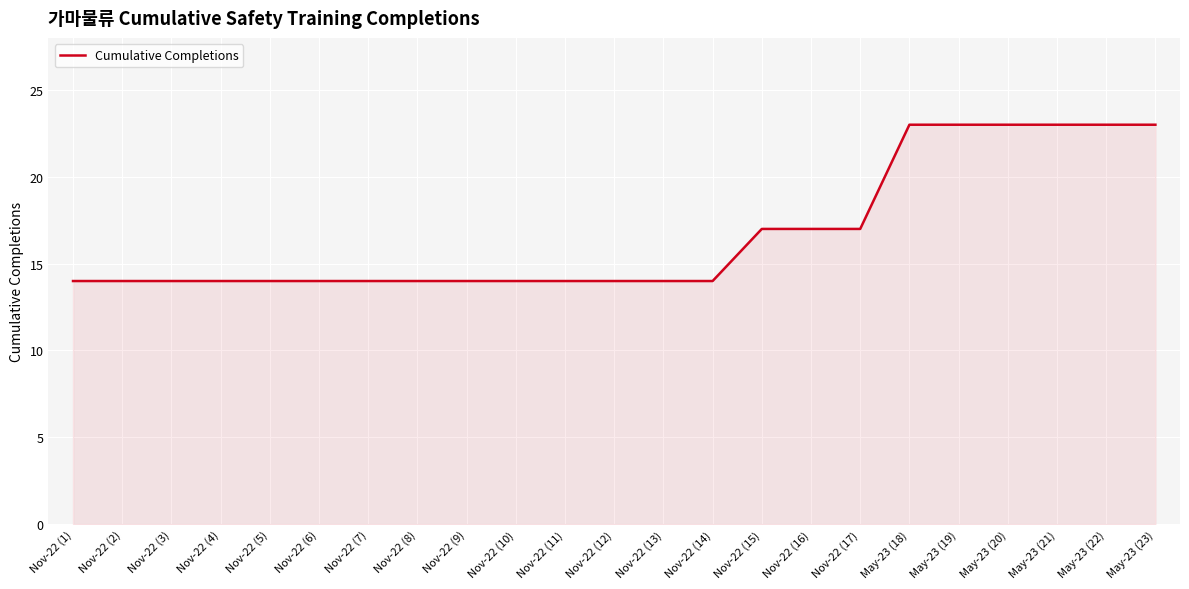

What is the greatest value displayed?

23